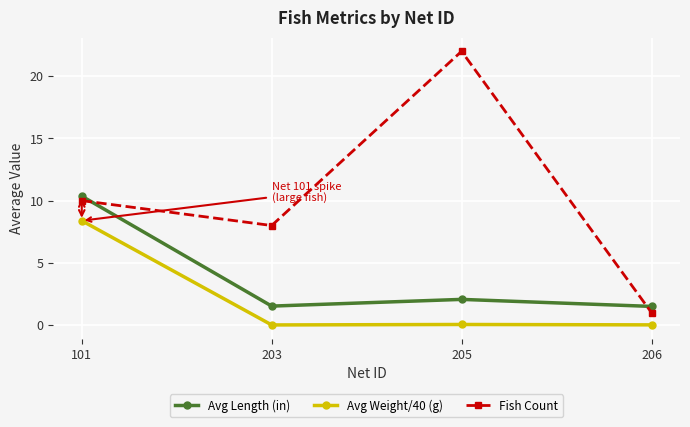

The Fish Count series shows 1.9 at 203. True or false?

False